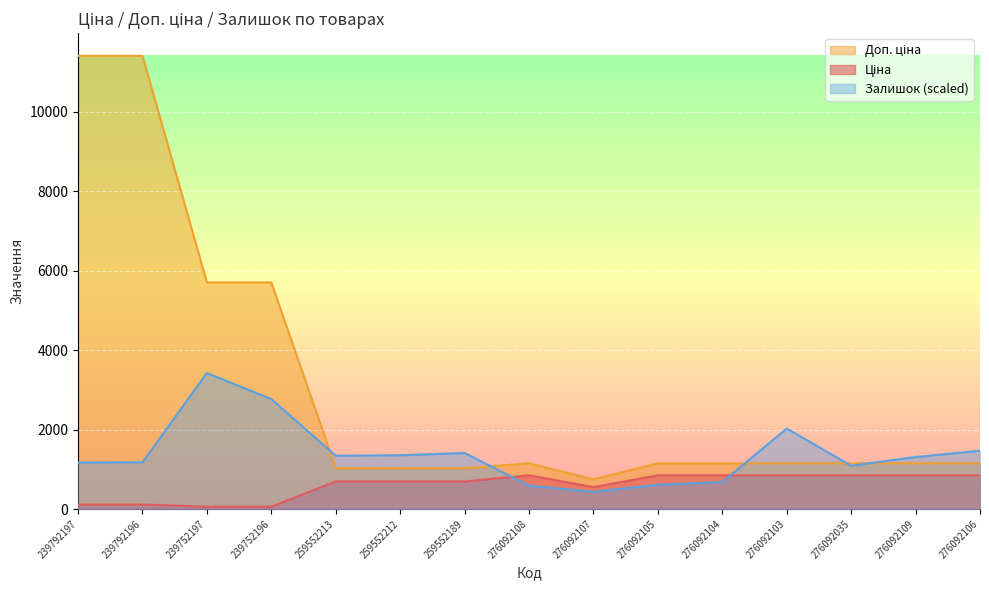

What is the difference between the Доп. ціна values at 276092103 and 259552189?

125.1